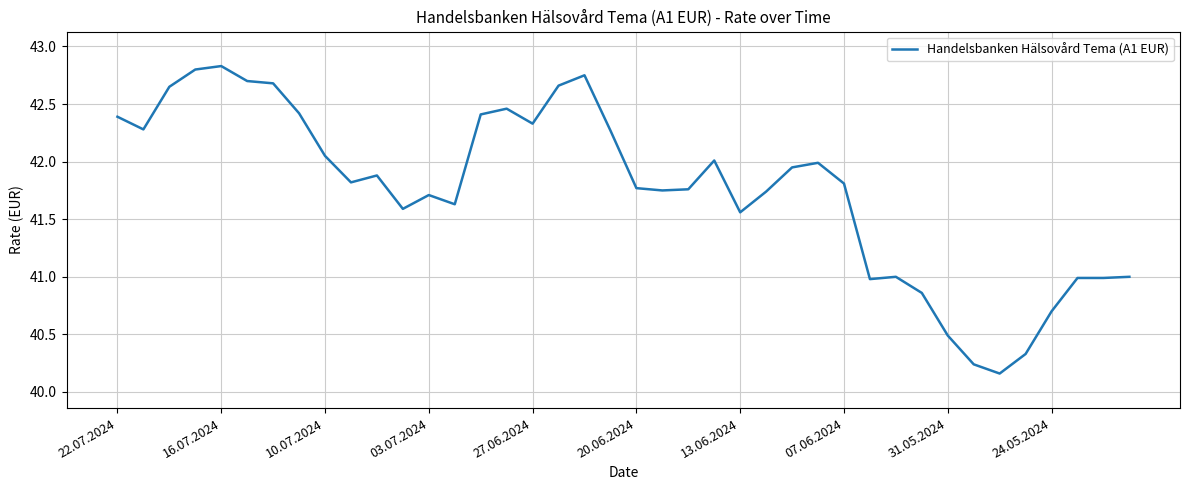

How many lines are shown in the chart?

1